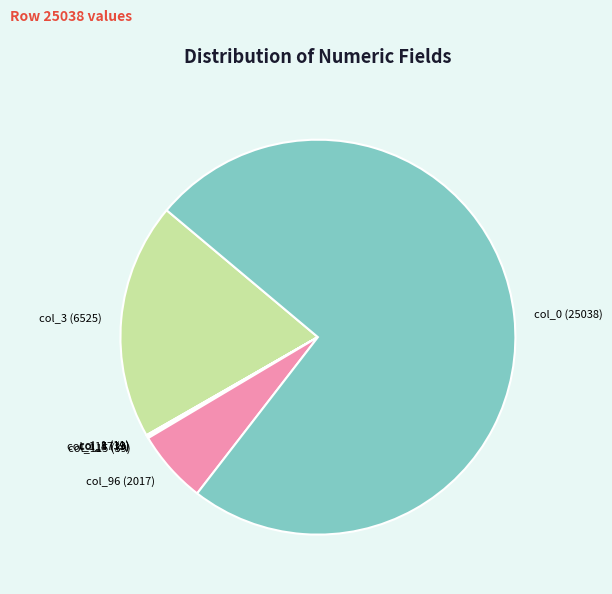

Is it true that col_96 (2017) is 14% of the pie?

False